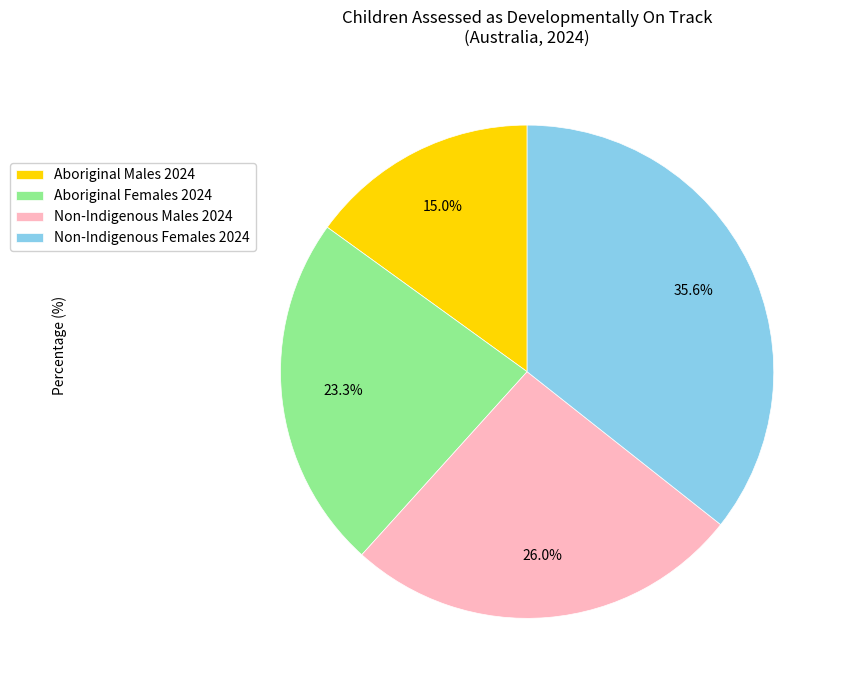

To the nearest percent, what is the combined percentage of Aboriginal Females 2024 and Non-Indigenous Females 2024?

59%